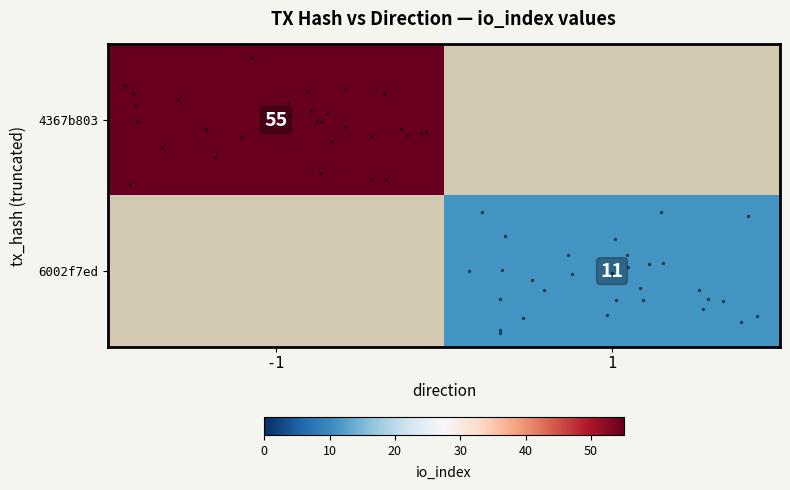

Which series has the largest total across all categories?

row_0